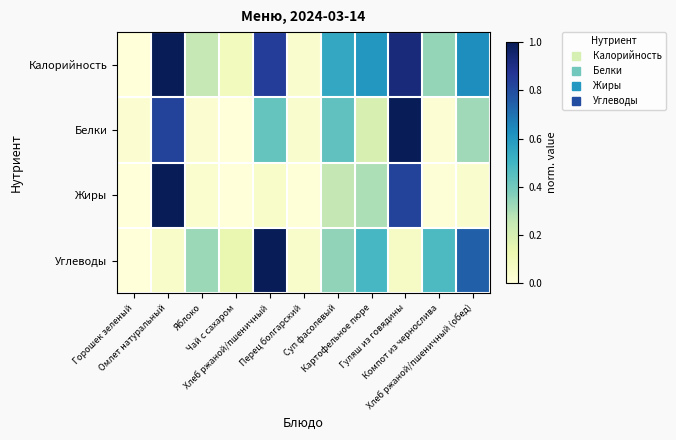

Reading left to right, what are all the values shown in this chart?

Калорийность: Горошек зеленый=0.0	Омлет натуральный=1.0	Яблоко=0.3	Чай с сахаром=0.1	Хлеб ржаной/пшеничный=0.8	Перец болгарский=0.0	Суп фасолевый=0.5	Картофельное пюре=0.6	Гуляш из говядины=0.9	Компот из чернослива=0.3	Хлеб ржаной/пшеничный (обед)=0.6
Белки: Горошек зеленый=0.0	Омлет натуральный=0.8	Яблоко=0.0	Чай с сахаром=0.0	Хлеб ржаной/пшеничный=0.4	Перец болгарский=0.0	Суп фасолевый=0.4	Картофельное пюре=0.2	Гуляш из говядины=1.0	Компот из чернослива=0.0	Хлеб ржаной/пшеничный (обед)=0.3
Жиры: Горошек зеленый=0.0	Омлет натуральный=1.0	Яблоко=0.0	Чай с сахаром=0.0	Хлеб ржаной/пшеничный=0.1	Перец болгарский=0.0	Суп фасолевый=0.3	Картофельное пюре=0.3	Гуляш из говядины=0.8	Компот из чернослива=0.0	Хлеб ржаной/пшеничный (обед)=0.0
Углеводы: Горошек зеленый=0.0	Омлет натуральный=0.1	Яблоко=0.3	Чай с сахаром=0.1	Хлеб ржаной/пшеничный=1.0	Перец болгарский=0.0	Суп фасолевый=0.3	Картофельное пюре=0.5	Гуляш из говядины=0.1	Компот из чернослива=0.5	Хлеб ржаной/пшеничный (обед)=0.7